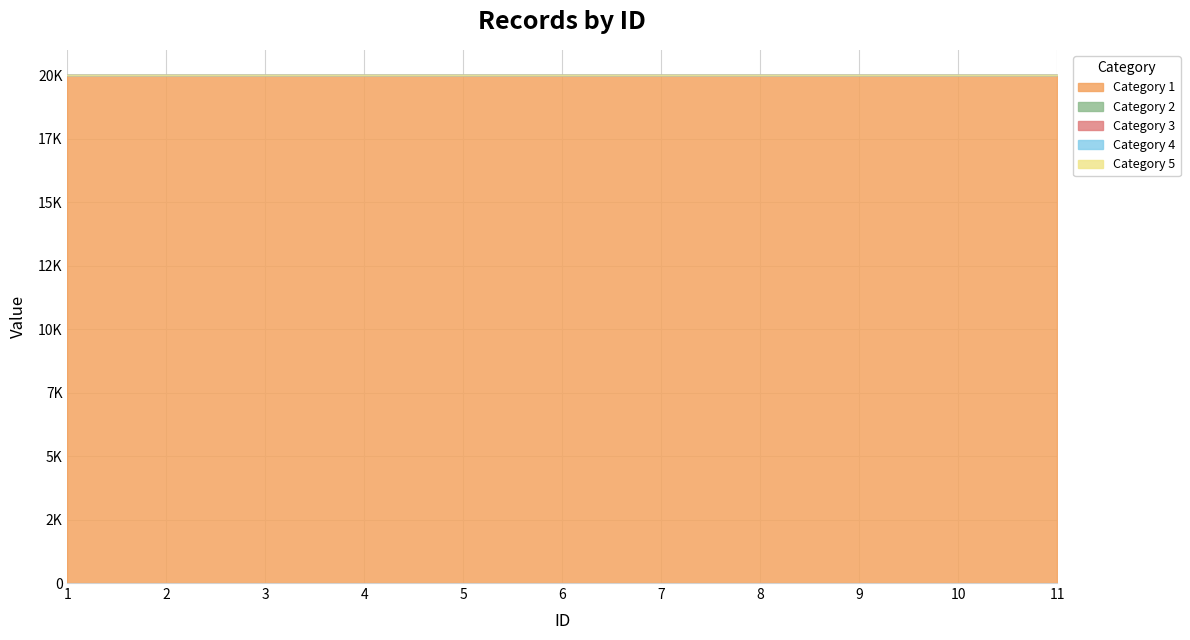

What are all the series names shown in the legend?

Category 1, Category 2, Category 3, Category 4, Category 5